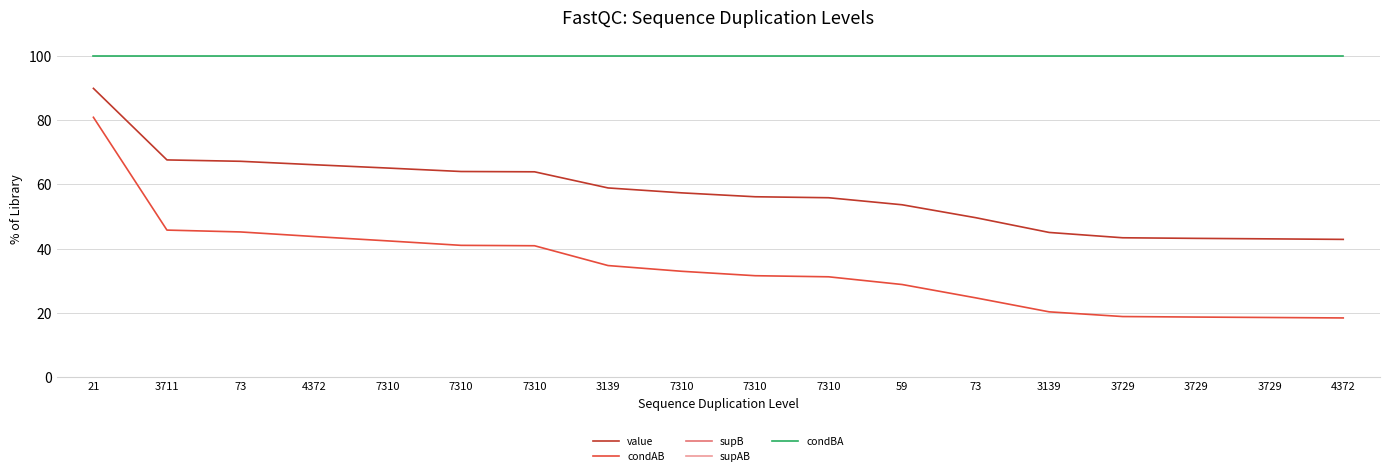

Rank the series at 7310 from highest to lowest value.

supB, supAB, condBA, value, condAB